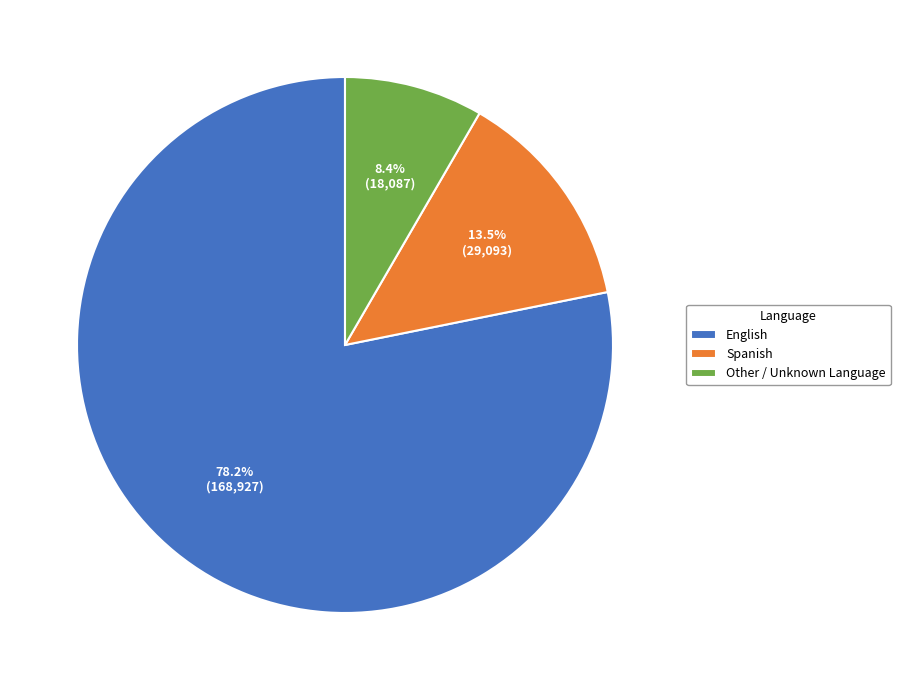

Rank the categories by value from lowest to highest.

Other / Unknown Language, Spanish, English